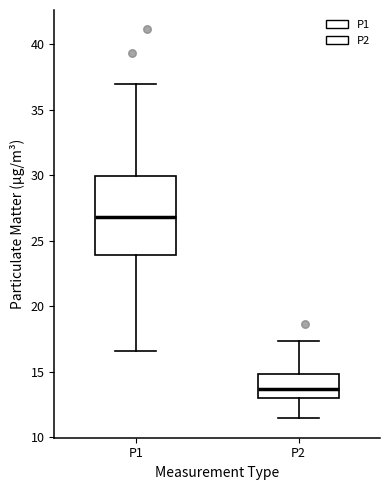

Reading left to right, read every box against the y-axis: the position of its median line, the range the box covers, and the ends of its whiskers. The values are not printed on the chart, so give them approximately, as read against the axis.

P1: median 27.0, box 24.0 to 30.0, whiskers 16.5 to 37.0
P2: median 13.5, box 13.0 to 15.0, whiskers 11.5 to 17.5